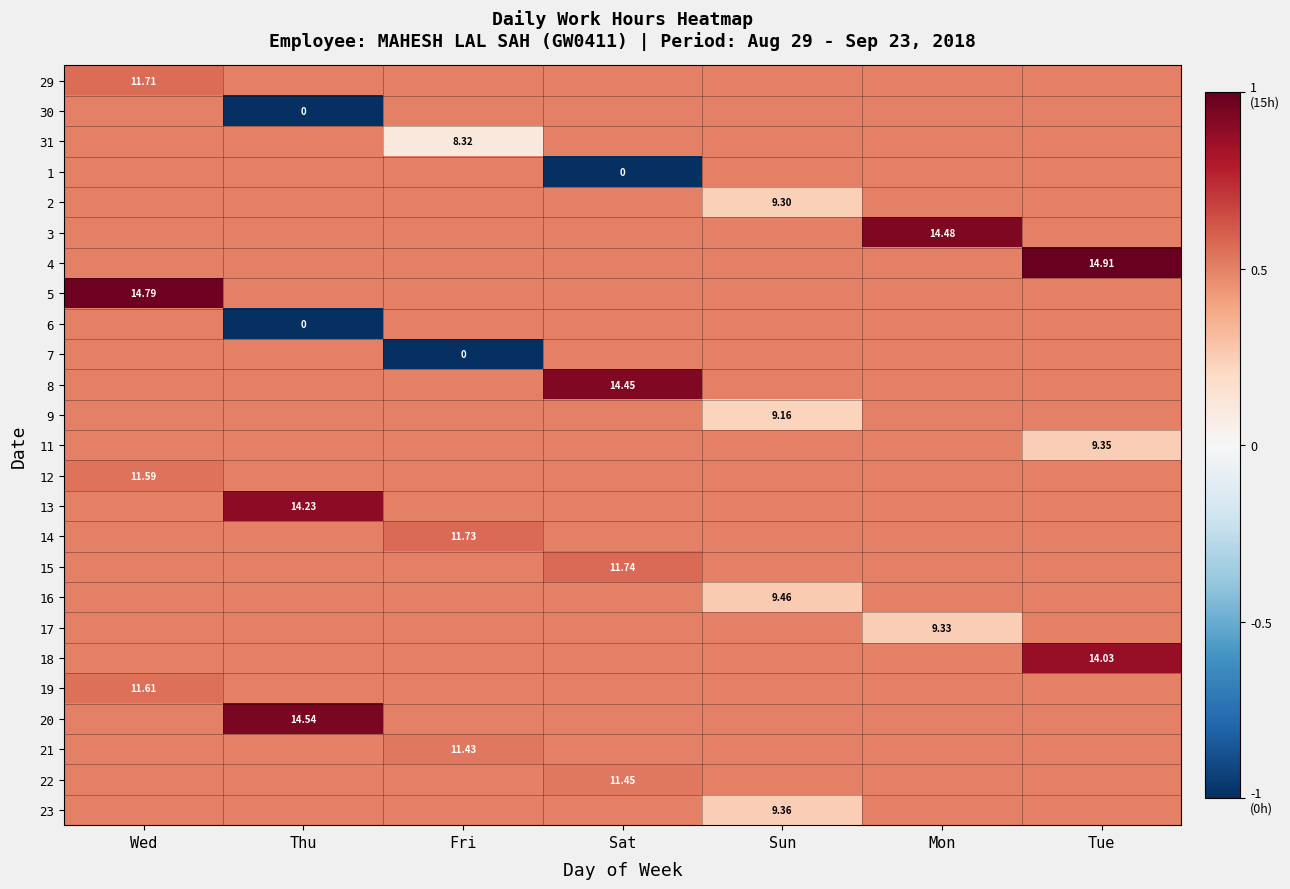

What is the greatest value displayed?

1.0